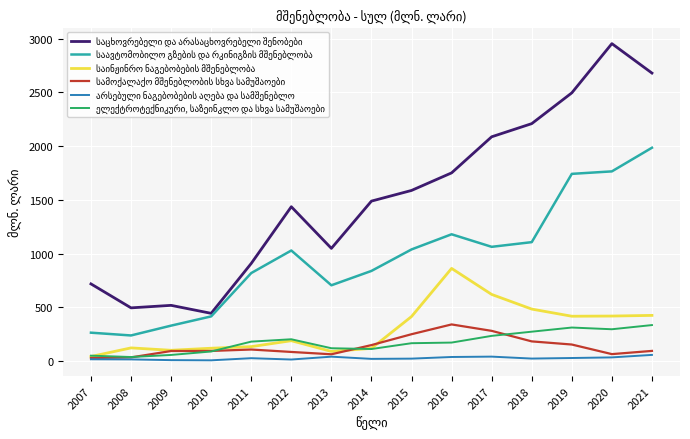

How many lines are shown in the chart?

6